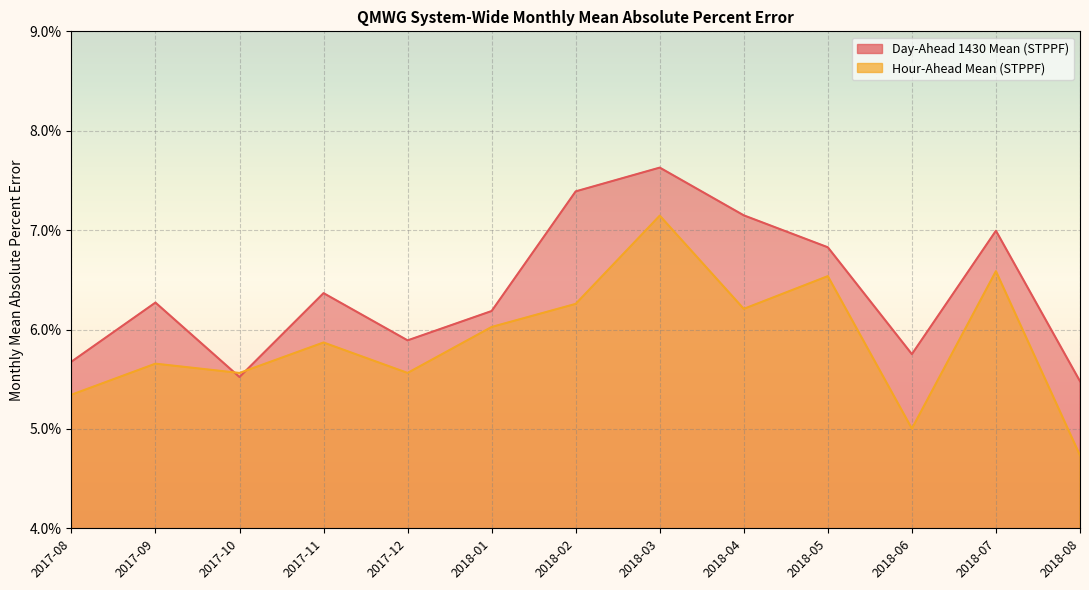

At 2017-10, list the series in order from smallest to largest.

Day-Ahead 1430 Mean (STPPF), Hour-Ahead Mean (STPPF)